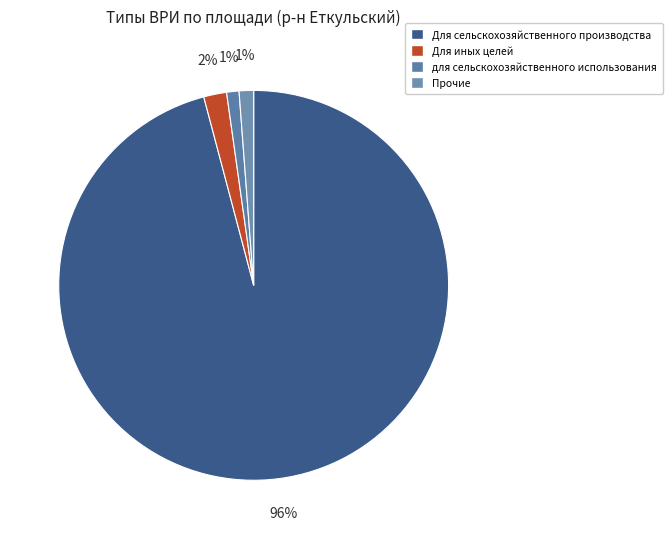

What portion of the pie excludes для сельскохозяйственного использования?

99.0%